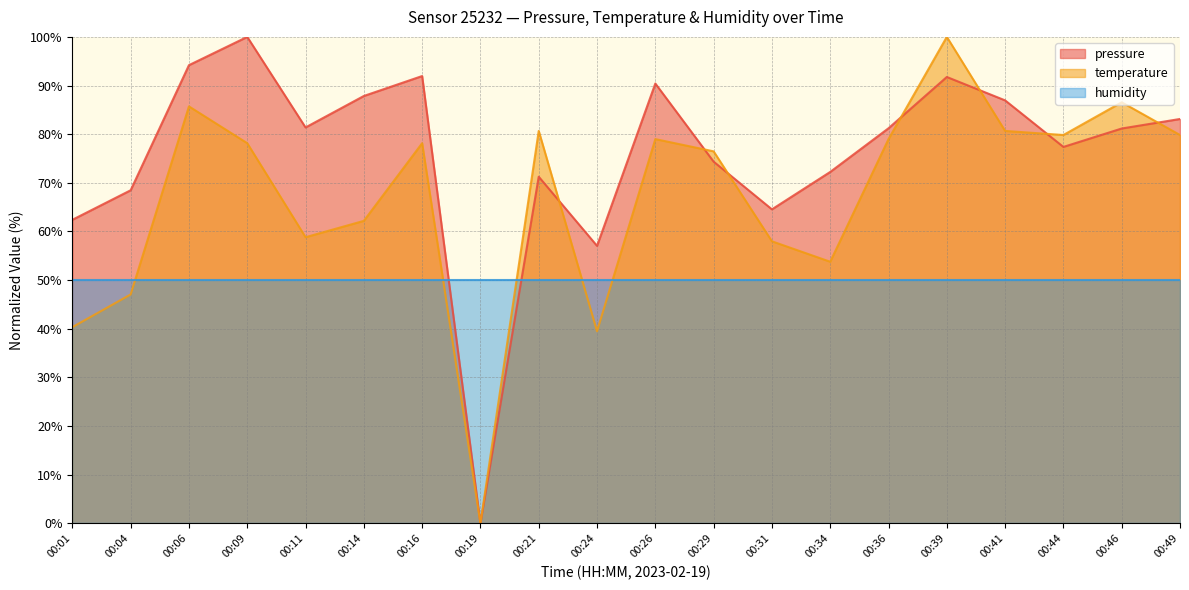

List the series in order of their overall mean, lowest first.

humidity, temperature, pressure